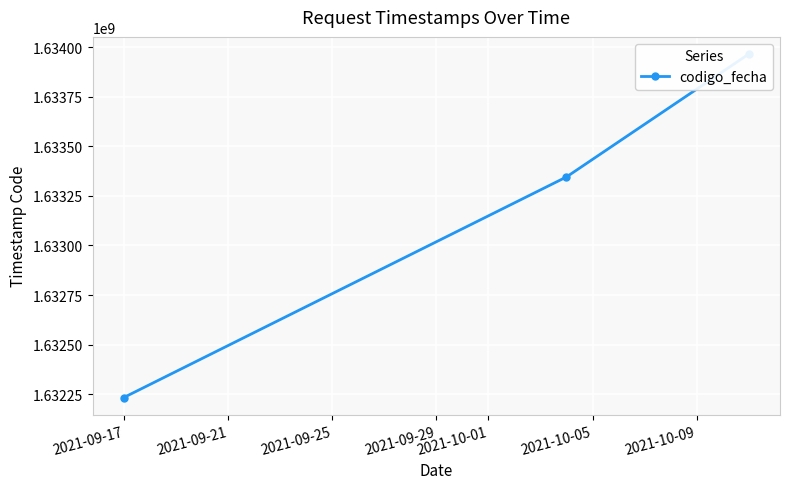

What is the maximum value shown in the chart?

1633964624